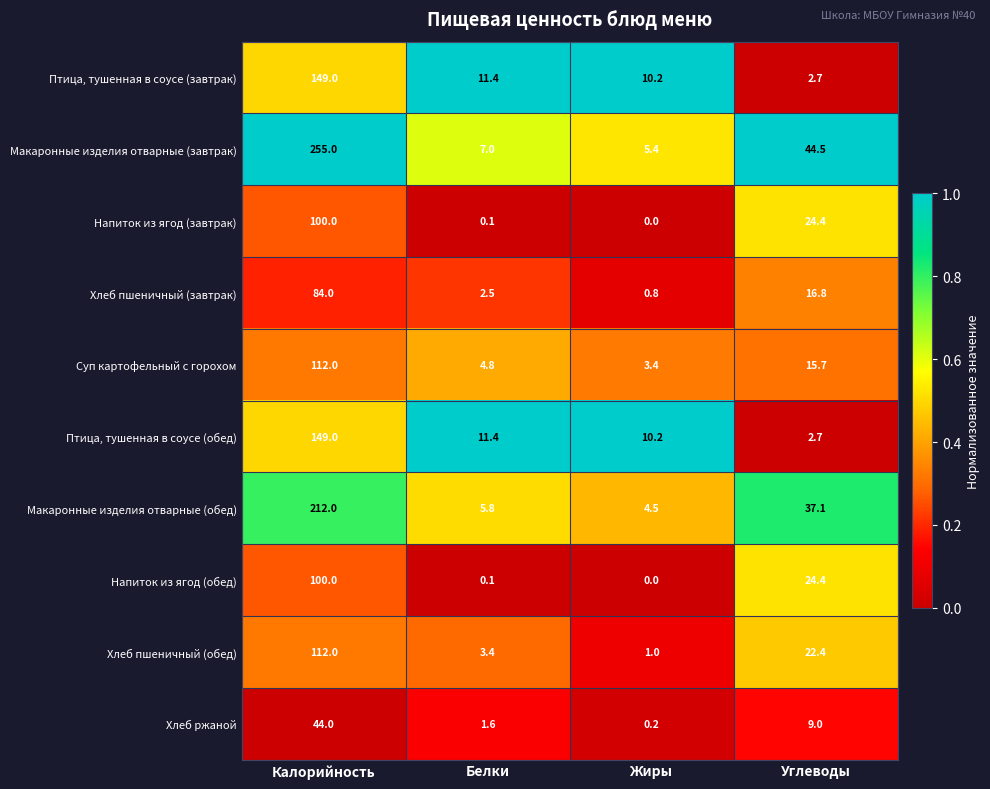

Count the number of data series in this chart.

10